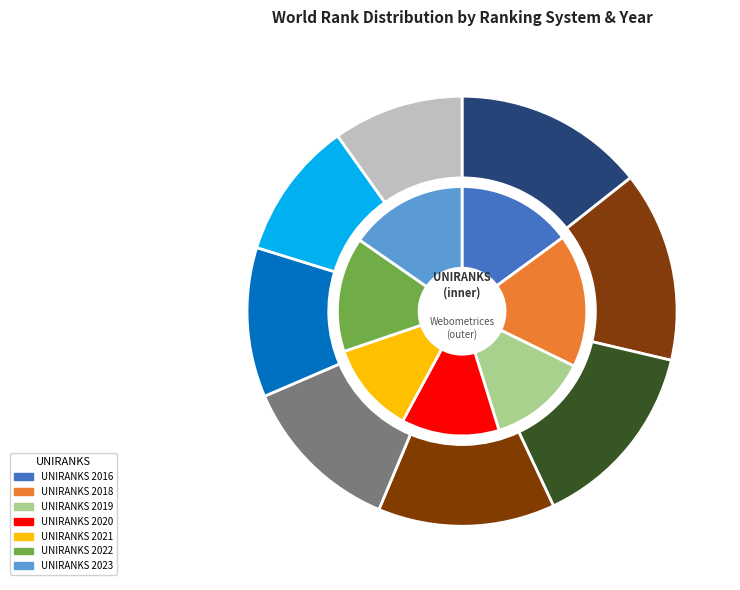

Combined, what portion of the pie is Webometrices 2020 and UNIRANKS 2020?

13.0%